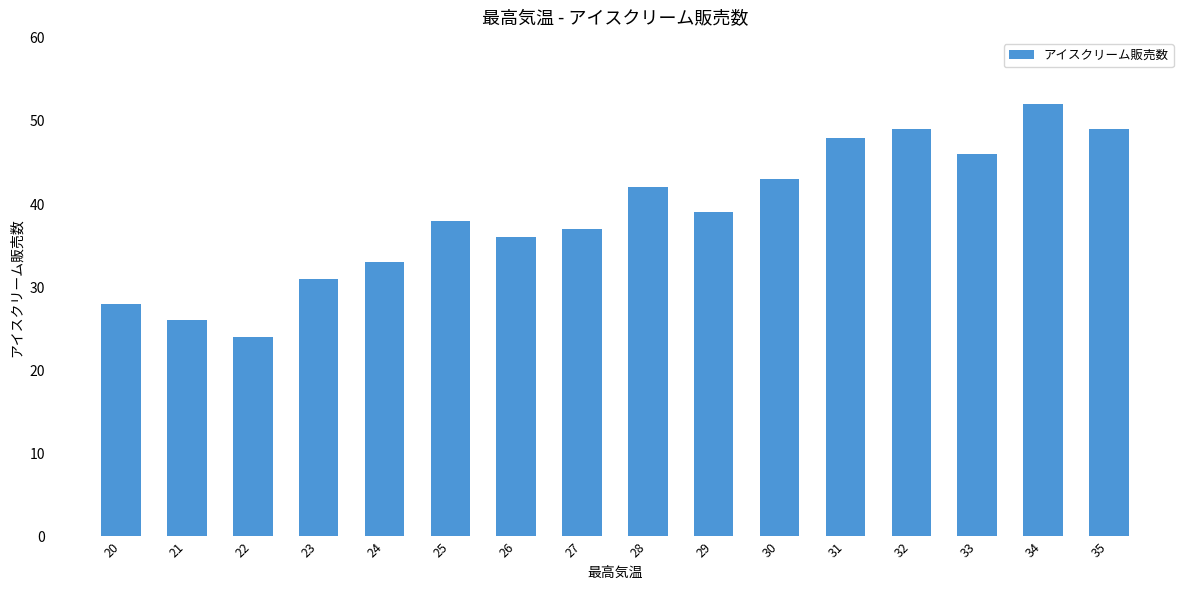

The chart shows a value of 44 at 24. True or false?

False